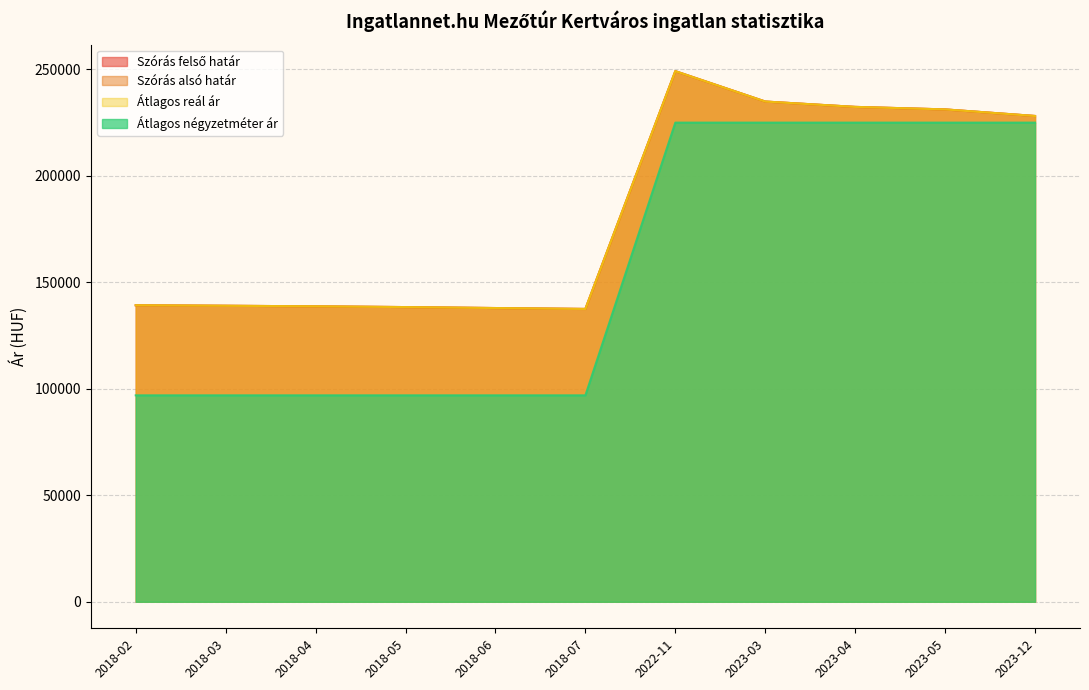

What is the smallest value displayed?

96938